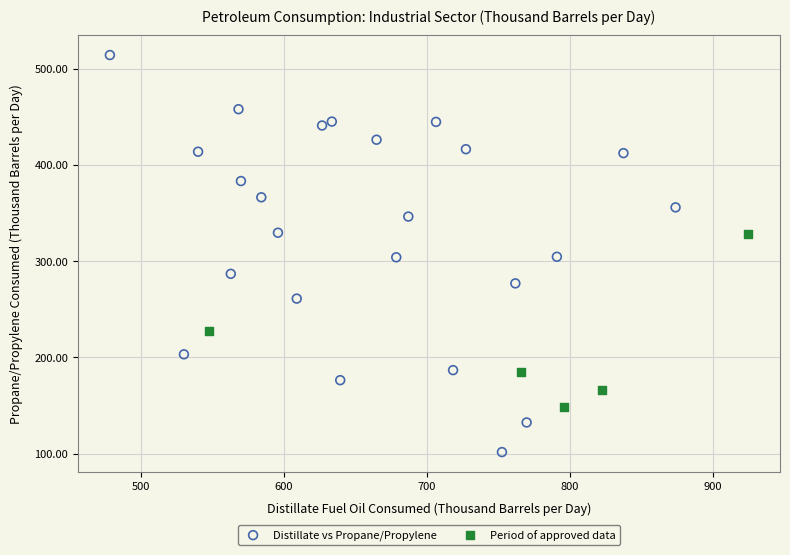

Which series reaches the minimum Y coordinate?

Distillate vs Propane/Propylene